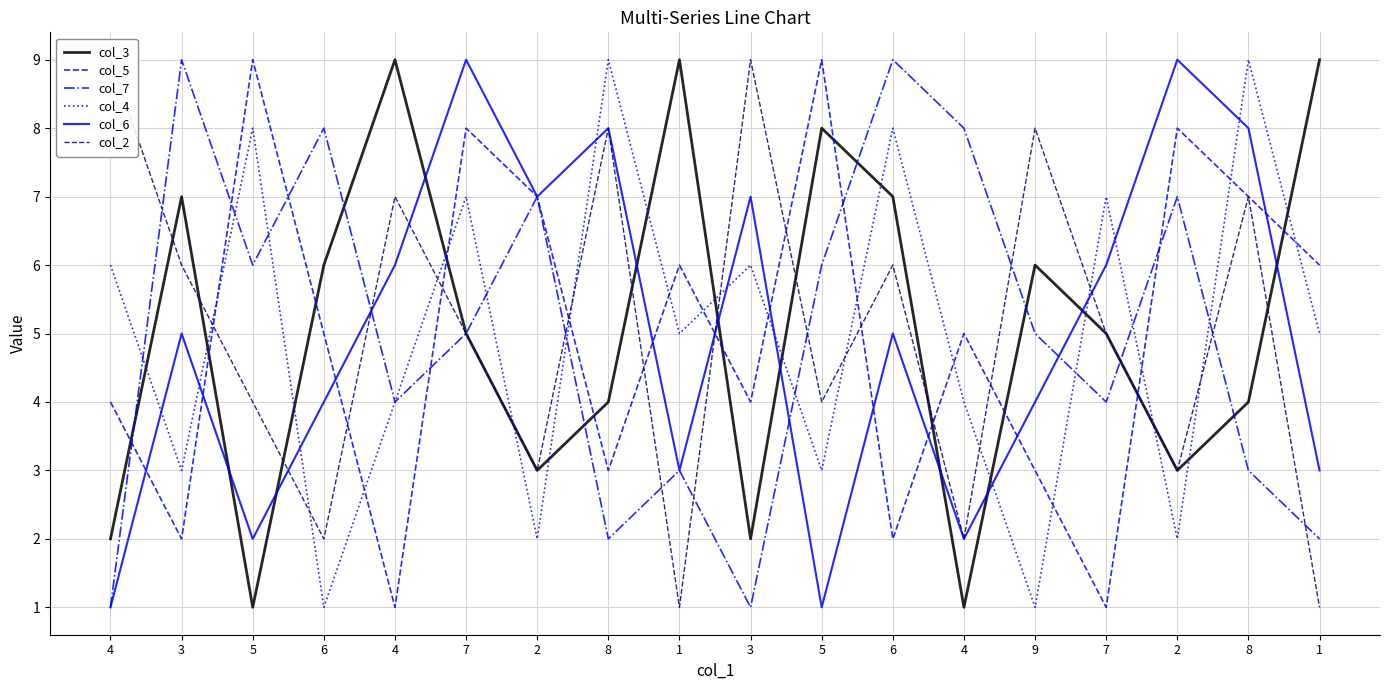

How many intersections are there between col_4 and col_3?

15